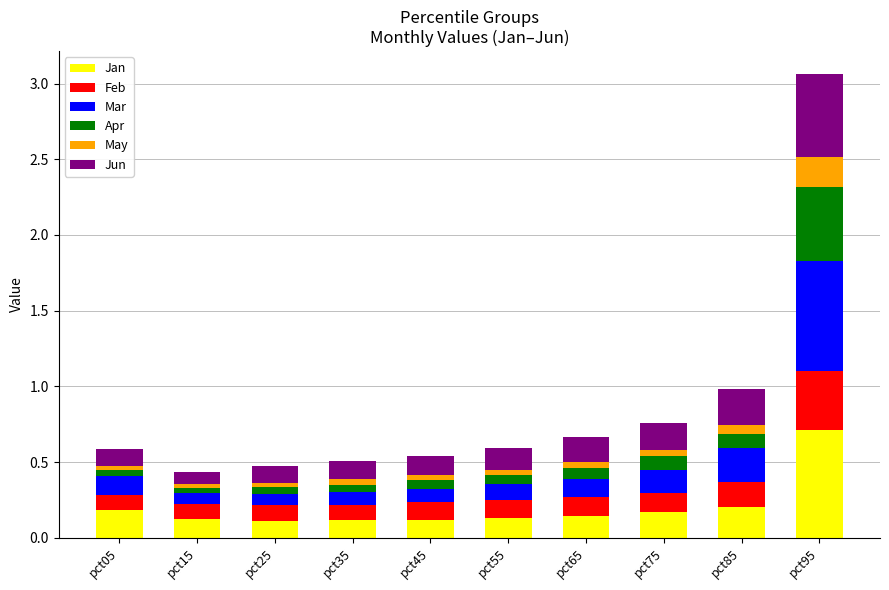

What is the sum of all Jan values?

2.0